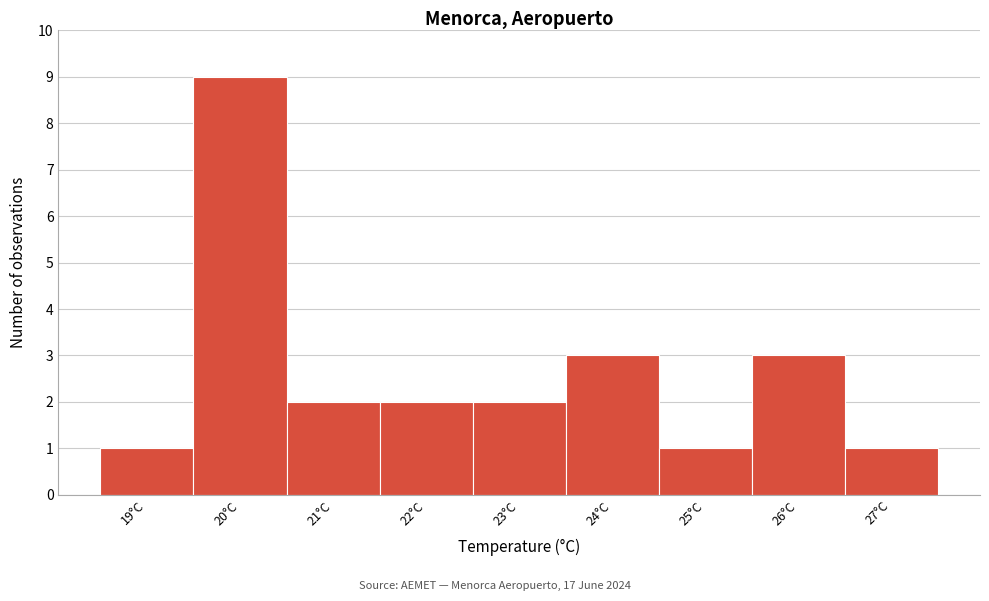

Reading right to left, what are all the values shown in this chart?

1	3	1	3	2	2	2	9	1